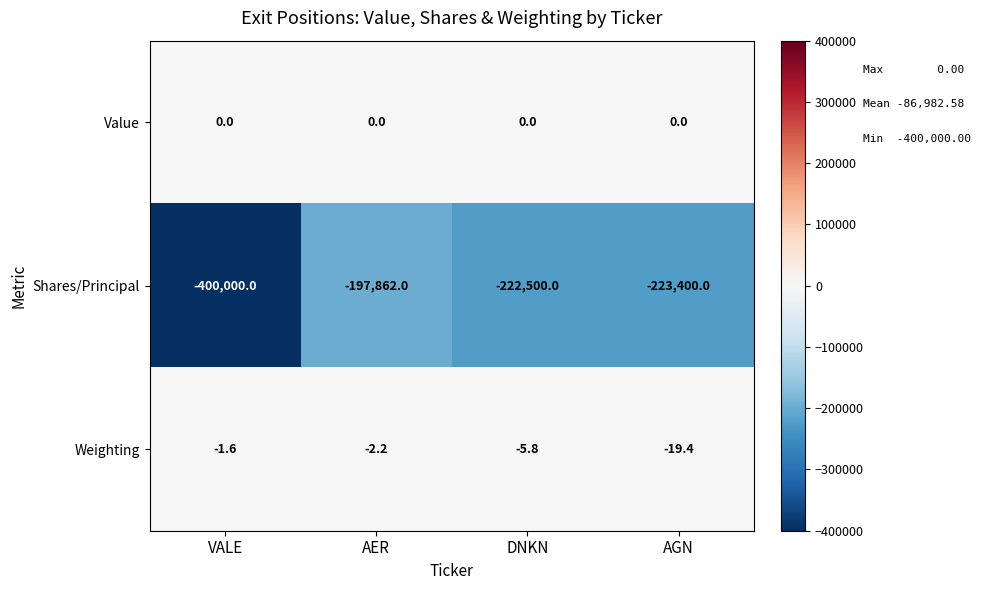

What is the sum of all Weighting values?

-29.0